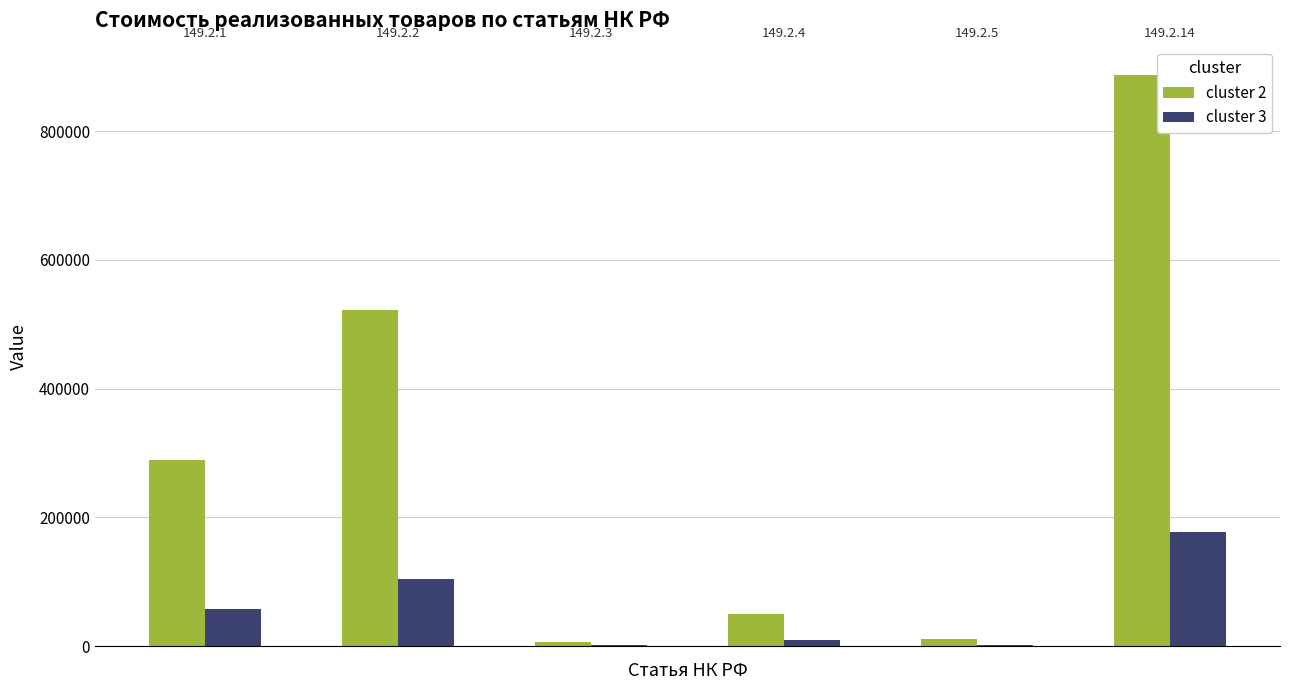

What is the average value of the cluster 3 series?

58778